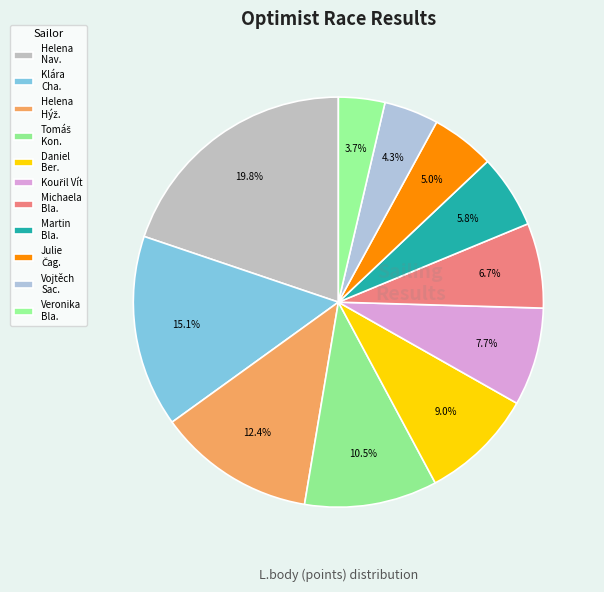

Count the number of slices in the pie.

11